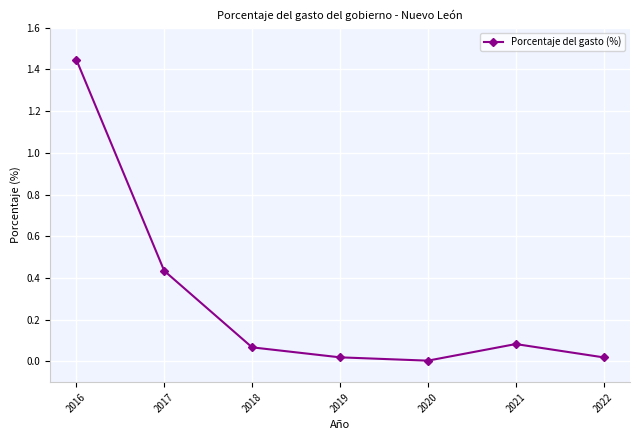

The chart shows a value of 1.9 at 2016. True or false?

False